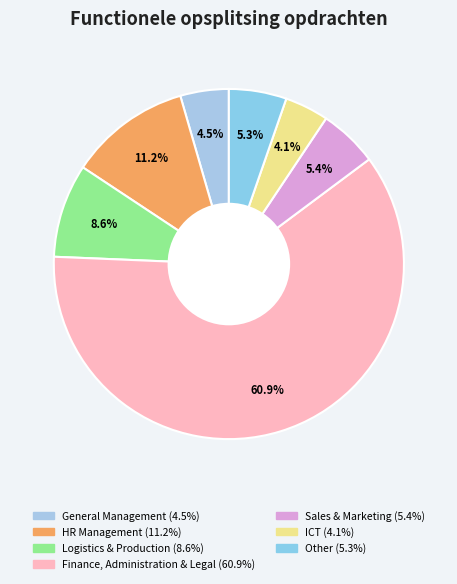

Rank the categories by value from lowest to highest.

ICT, General Management, Other, Sales & Marketing, Logistics & Production, HR Management, Finance, Administration & Legal